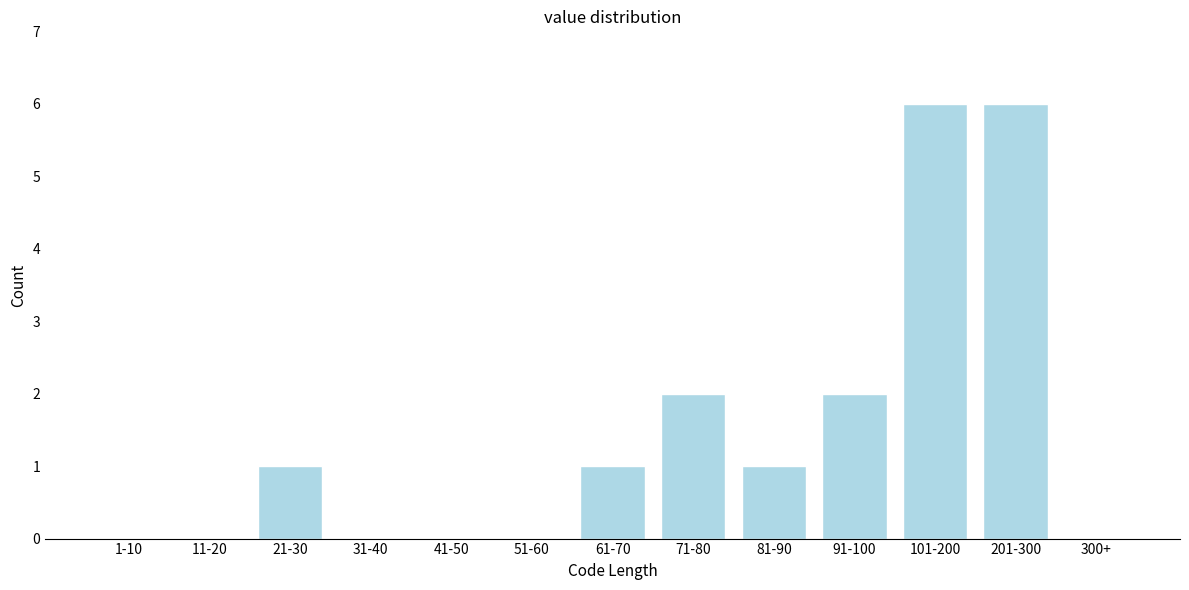

Reading left to right, transcribe all the data shown in this chart.

1-10=0	11-20=0	21-30=1	31-40=0	41-50=0	51-60=0	61-70=1	71-80=2	81-90=1	91-100=2	101-200=6	201-300=6	300+=0